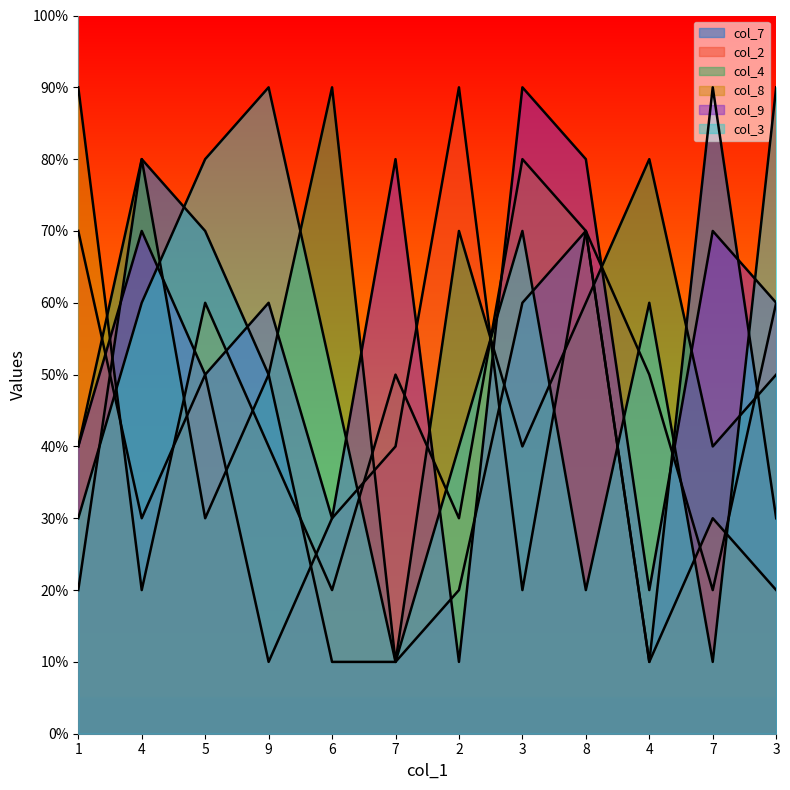

List the labels in order of col_2 value, largest first.

2, 1, 8, 3, 5, 4, 7, 4, 6, 3, 7, 9